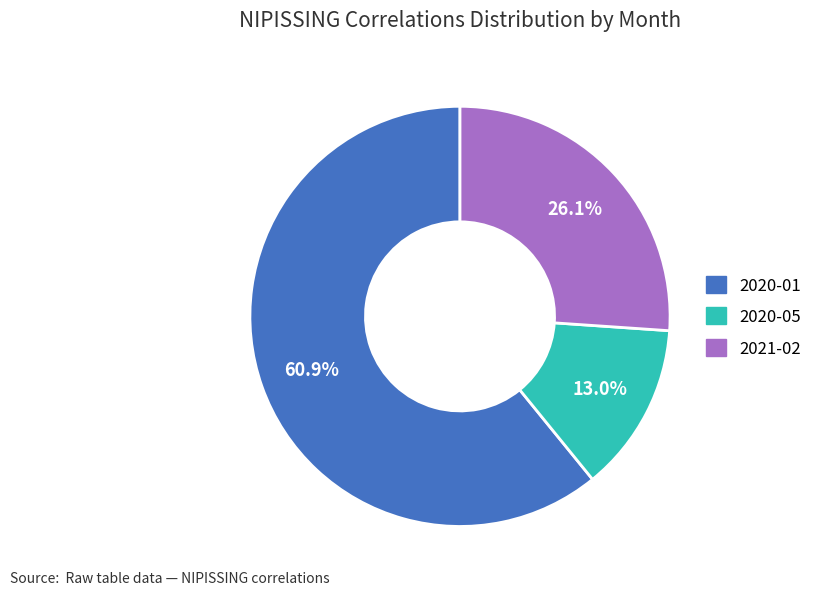

Count the number of slices in the pie.

3